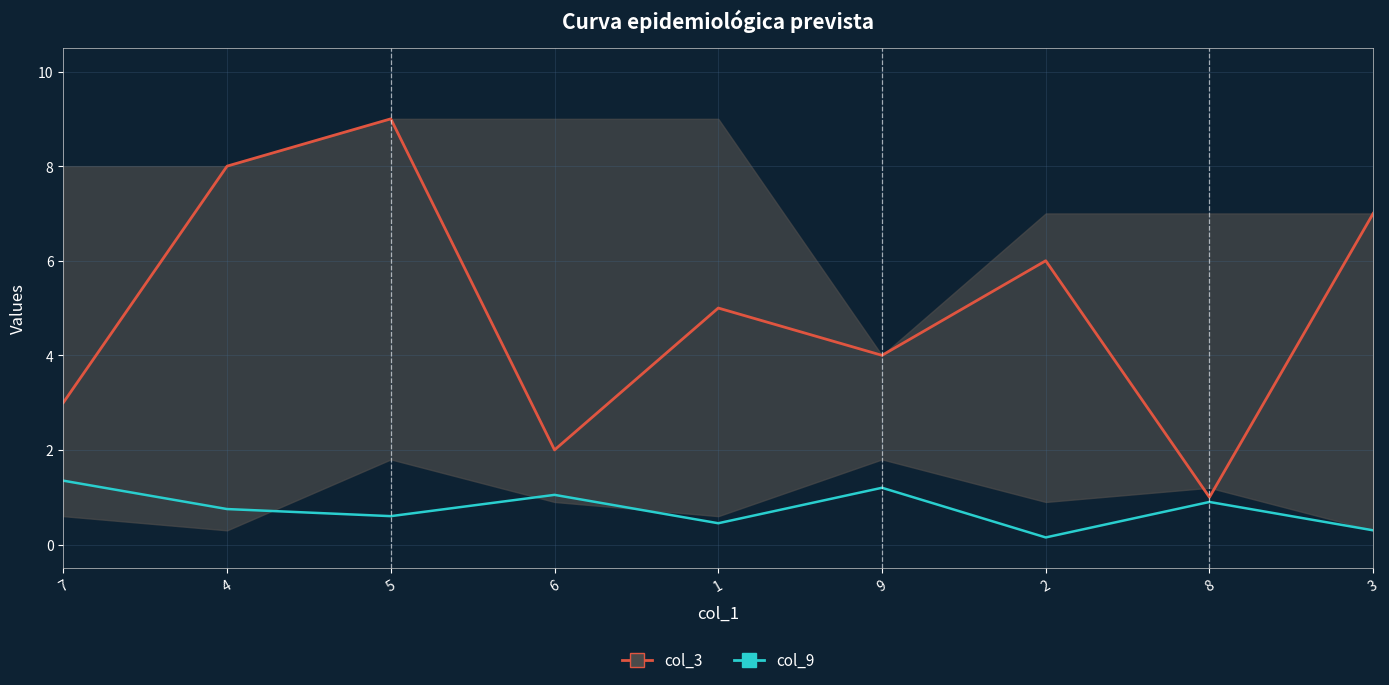

Reading right to left, list all the values displayed in this chart.

col_3: 3=7.0	8=1.0	2=6.0	9=4.0	1=5.0	6=2.0	5=9.0	4=8.0	7=3.0
col_9: 3=0.3	8=0.9	2=0.1	9=1.2	1=0.4	6=1.1	5=0.6	4=0.8	7=1.3